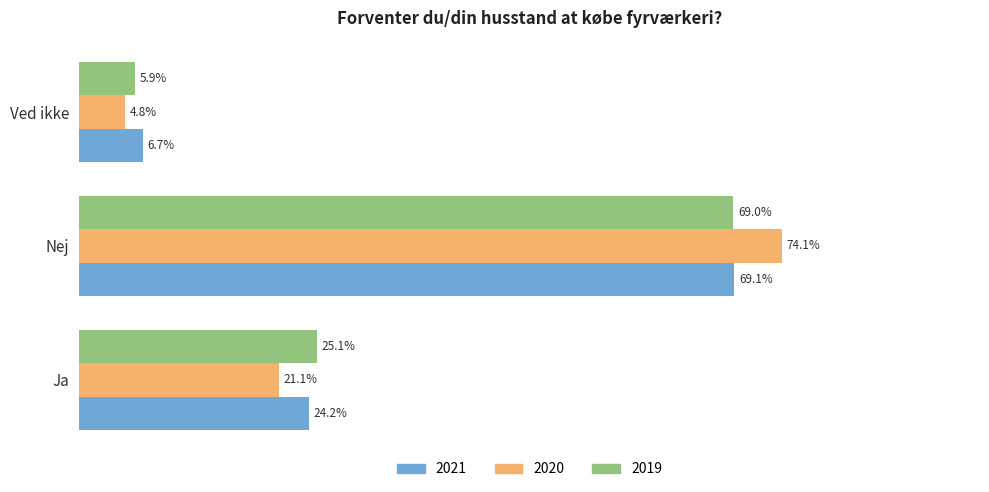

Is the value of 2020 at Ja greater than the value of 2019 at Ved ikke?

Yes